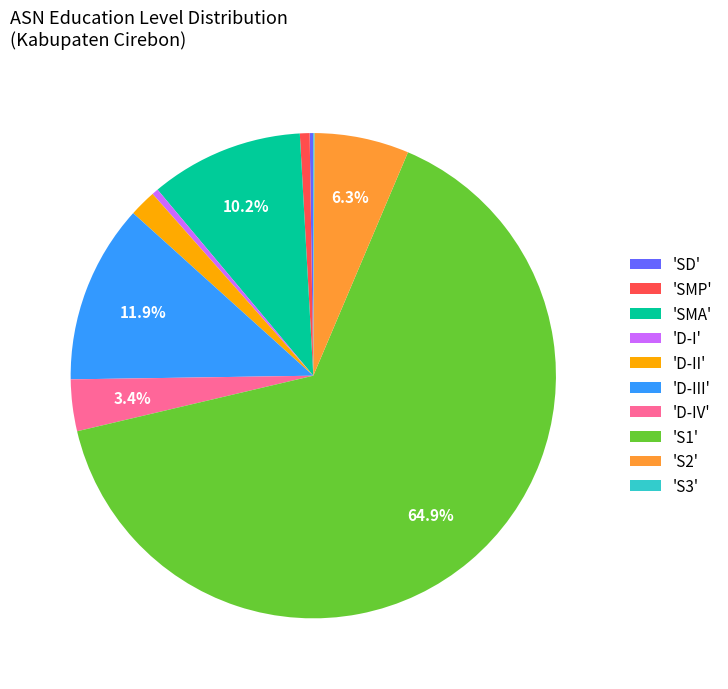

Is the sum of 'D-I' and 'S1' greater than half?

Yes